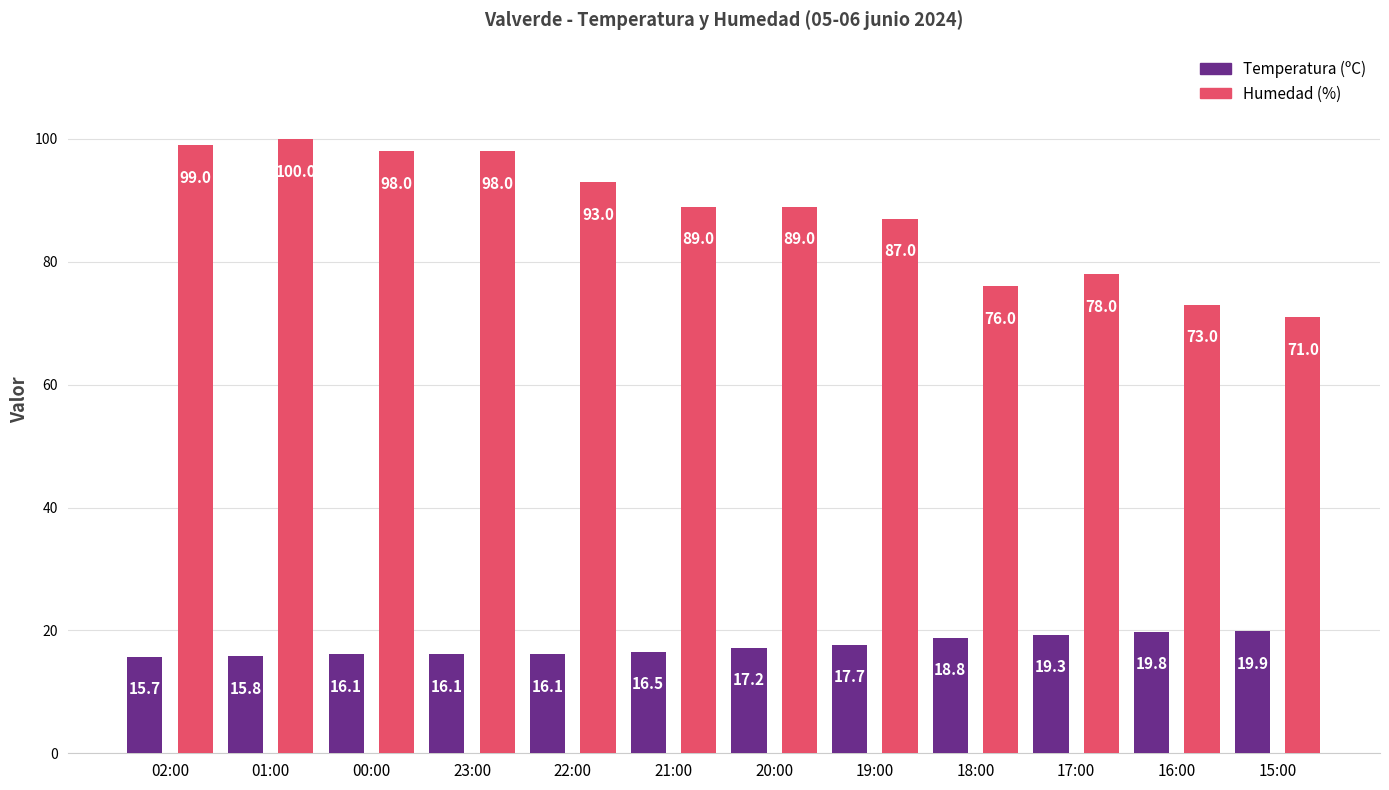

What is the minimum value shown in the chart?

15.7